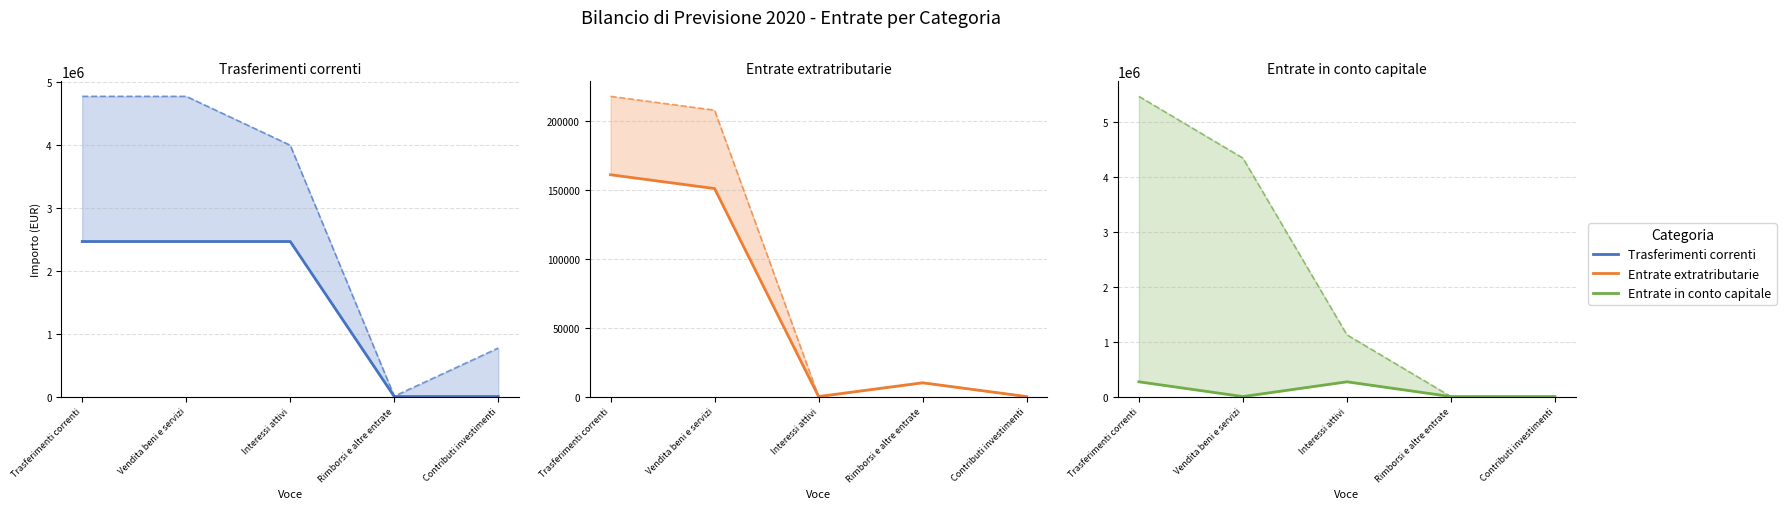

At Contributi investimenti, list the series in order from smallest to largest.

Trasferimenti correnti Competenza, Entrate extratributarie Competenza, Entrate extratributarie Cassa, Entrate in conto capitale Competenza, Entrate in conto capitale Cassa, Trasferimenti correnti Cassa